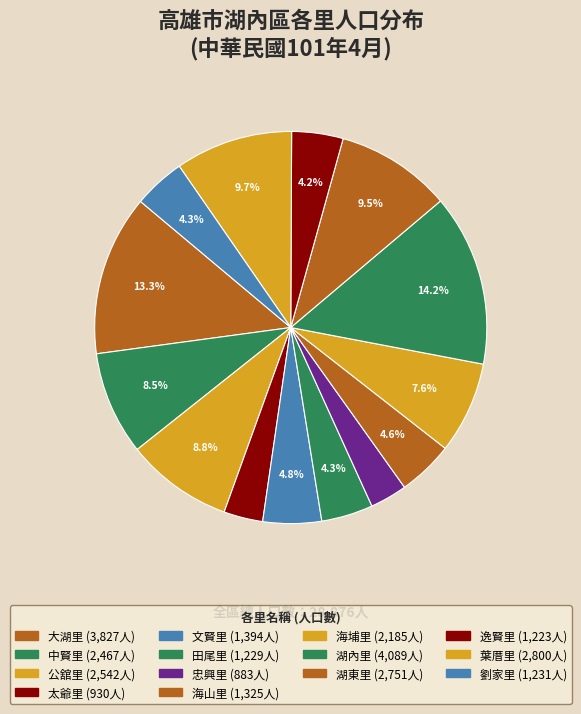

Count the number of slices in the pie.

14